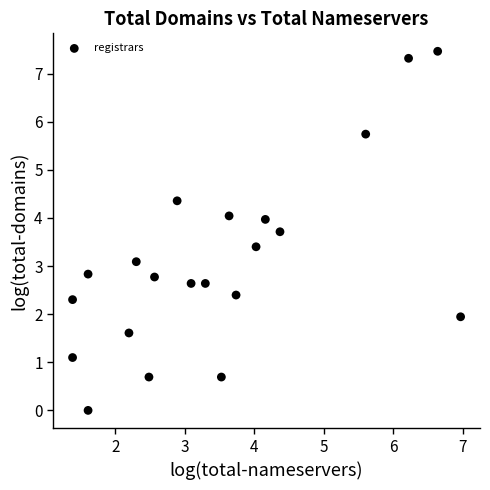

What is the range of Y values (max minus min)?

7.5